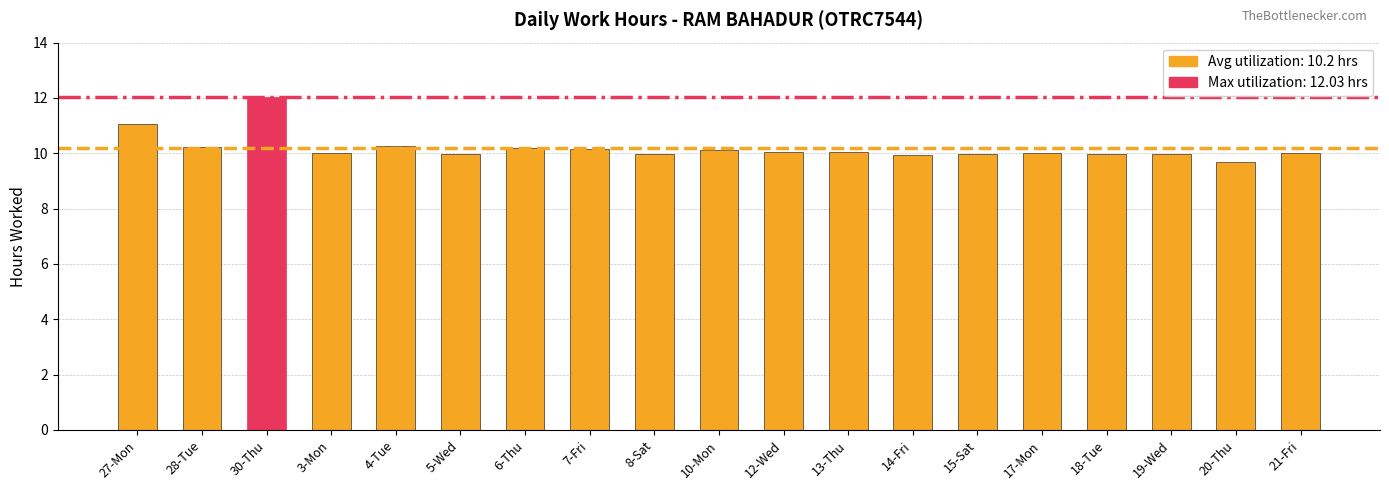

The value at 14-Fri is 5.3. True or false?

False